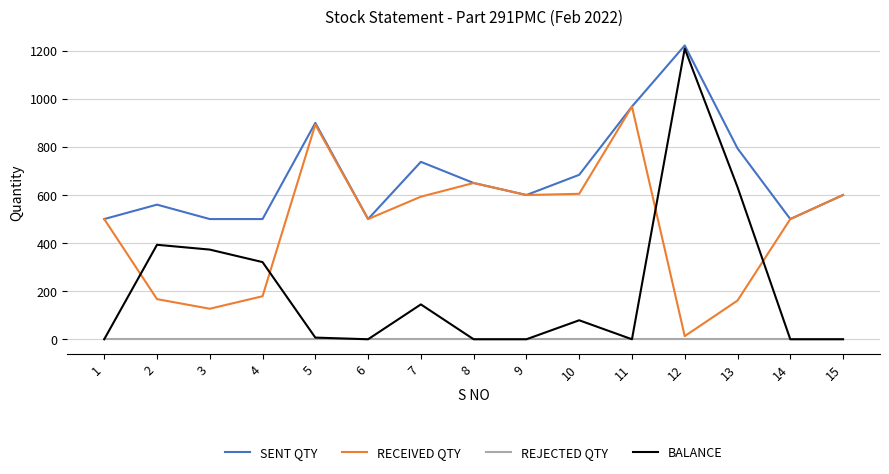

What is the greatest value displayed?

1222